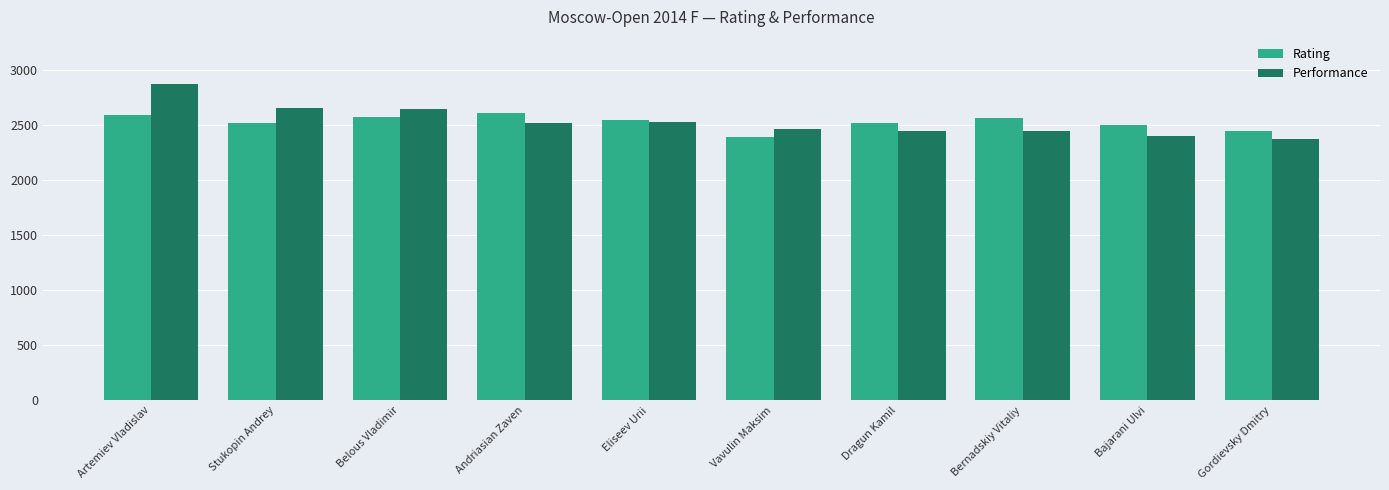

What is the label of the 5th bar from the right?

Vavulin Maksim